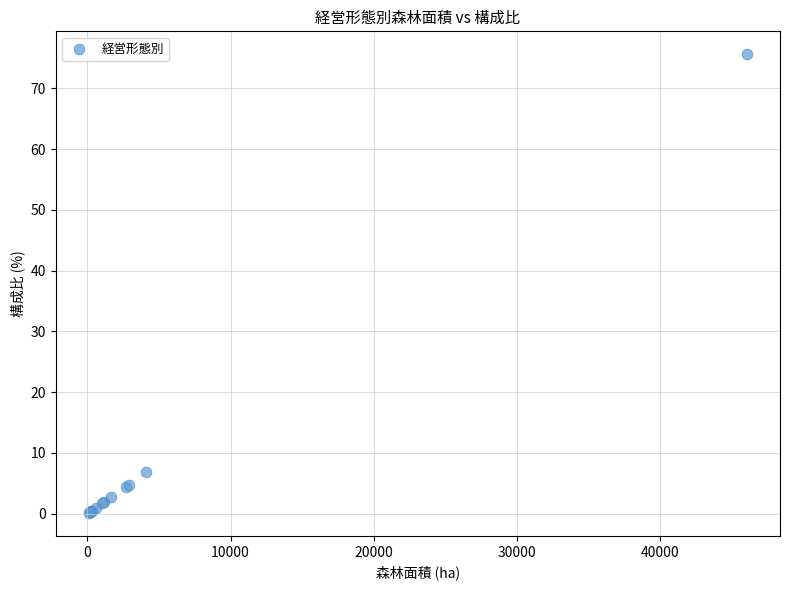

What Y value in the scatter plot is closest to 37?

6.8